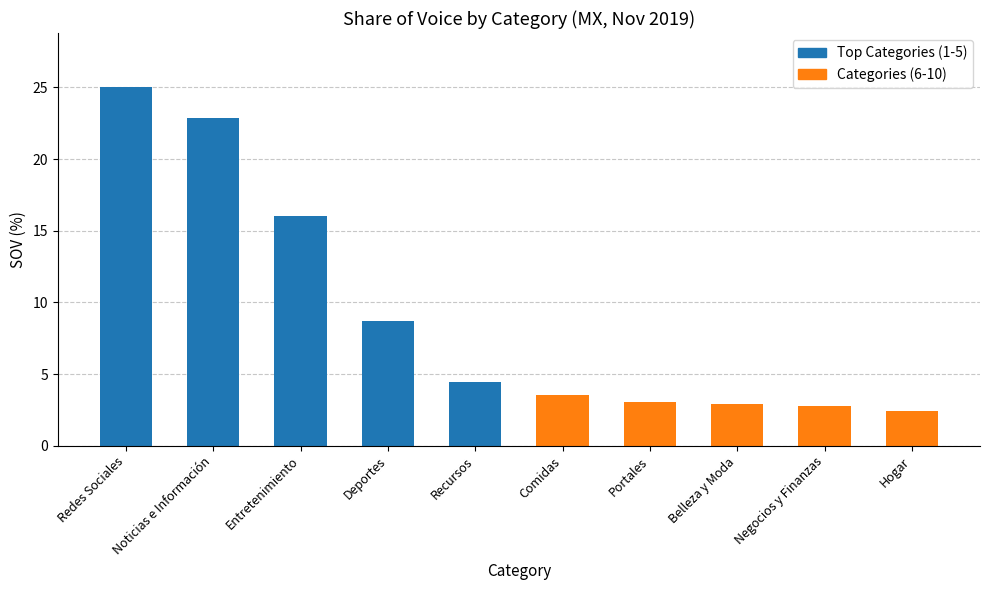

What is the difference between the maximum and minimum values?

22.6